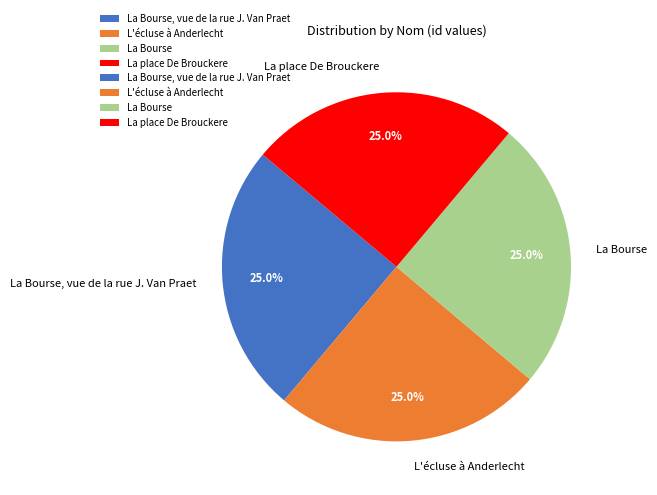

Is there a majority slice in this chart?

No